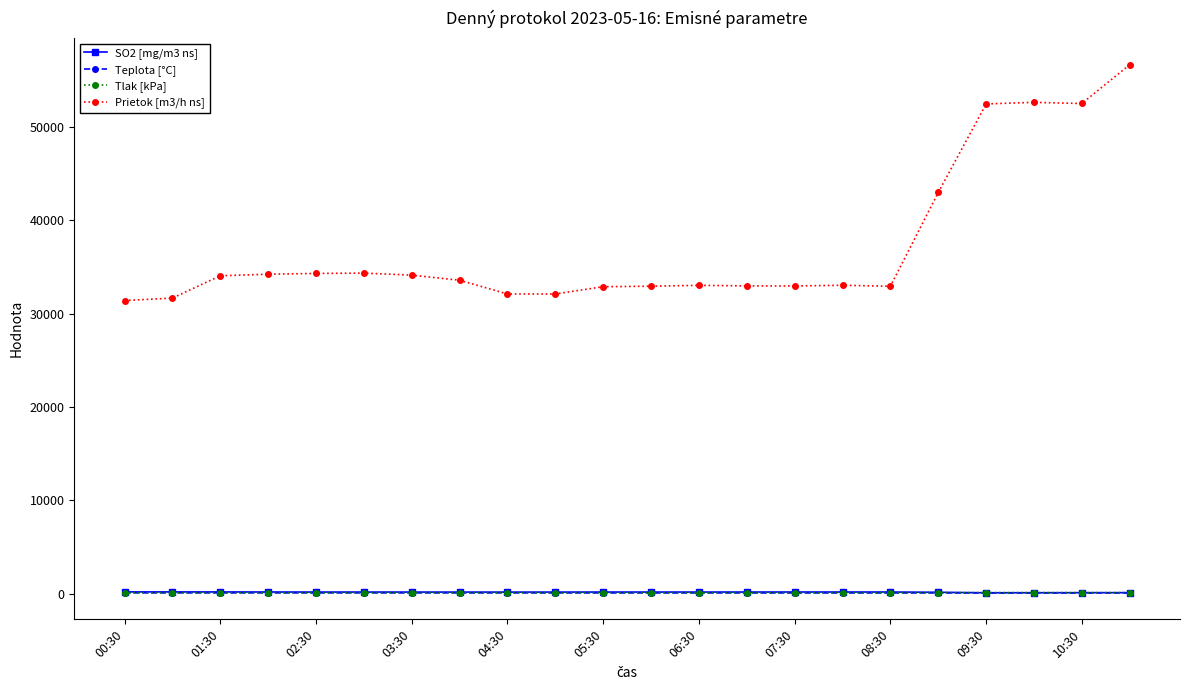

True or false: Tlak [kPa] and Teplota [°C] cross at least once.

False